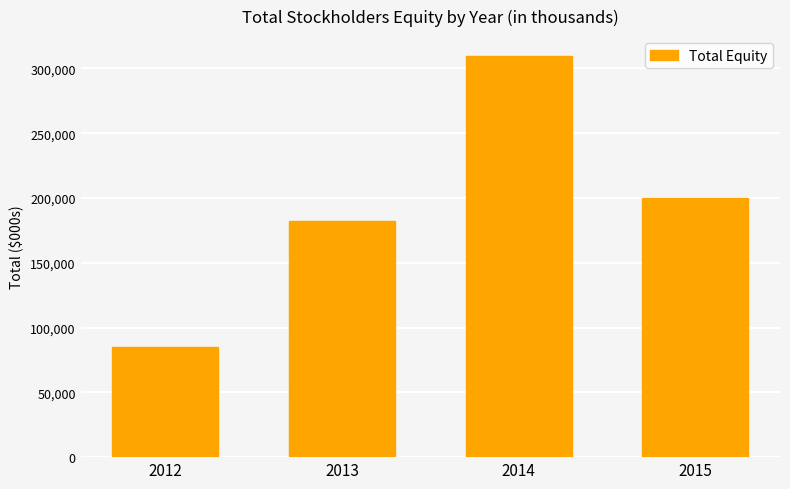

True or false: the data shows 443737 at 2014.

False